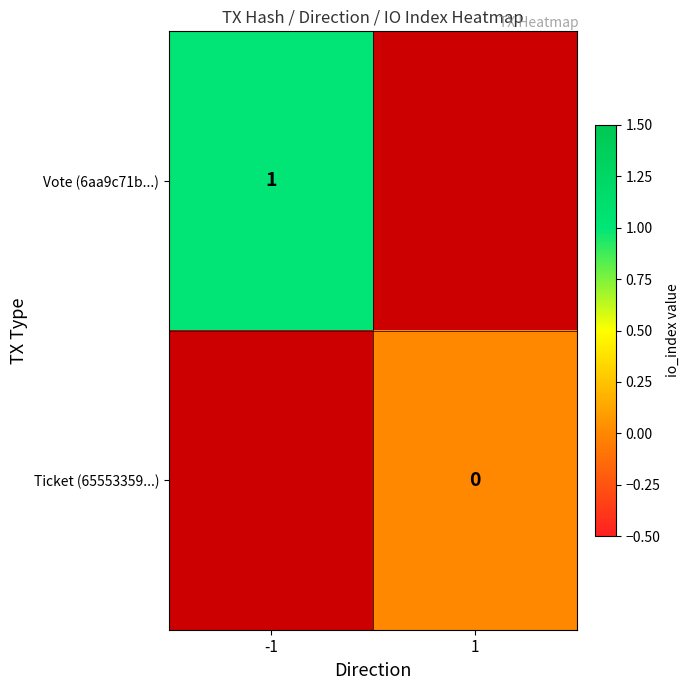

True or false: Vote (6aa9c71b...) has a value of 1 at -1.

True